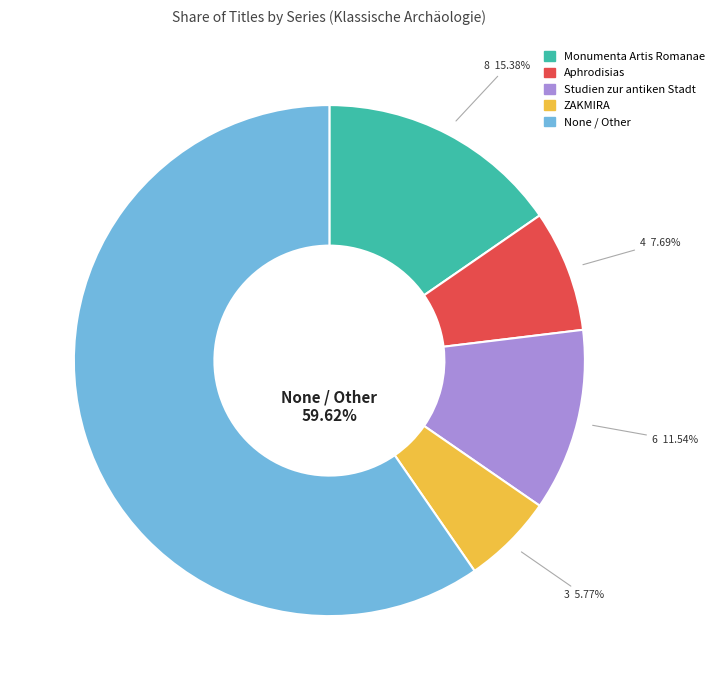

Rank the categories by value from lowest to highest.

ZAKMIRA, Aphrodisias, Studien zur antiken Stadt, Monumenta Artis Romanae, None / Other